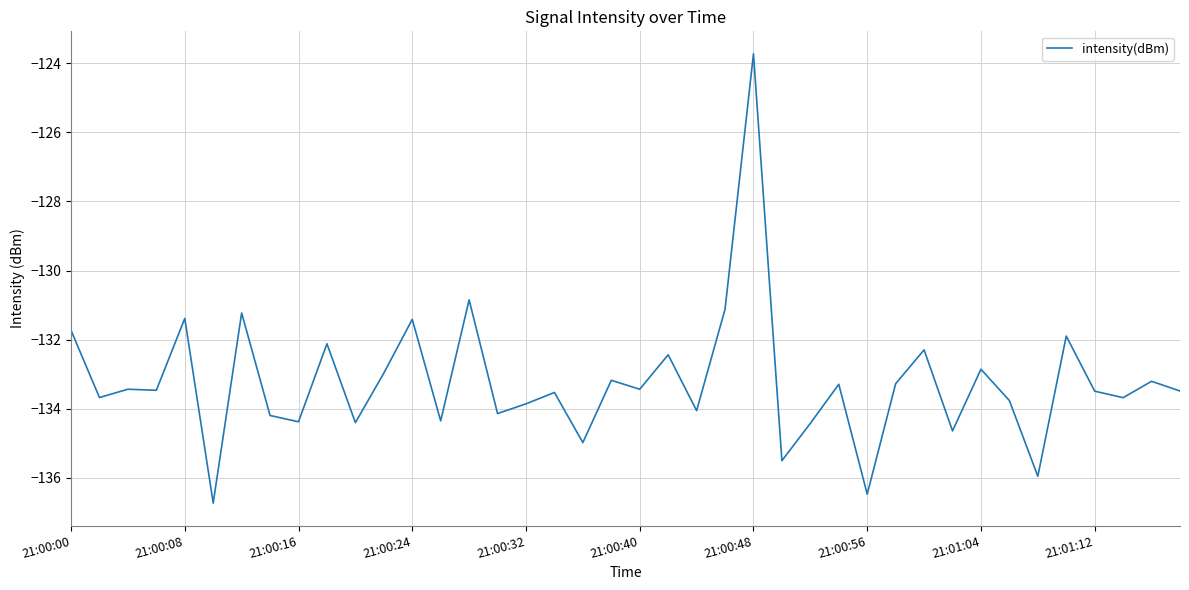

What is the smallest value displayed?

-136.7